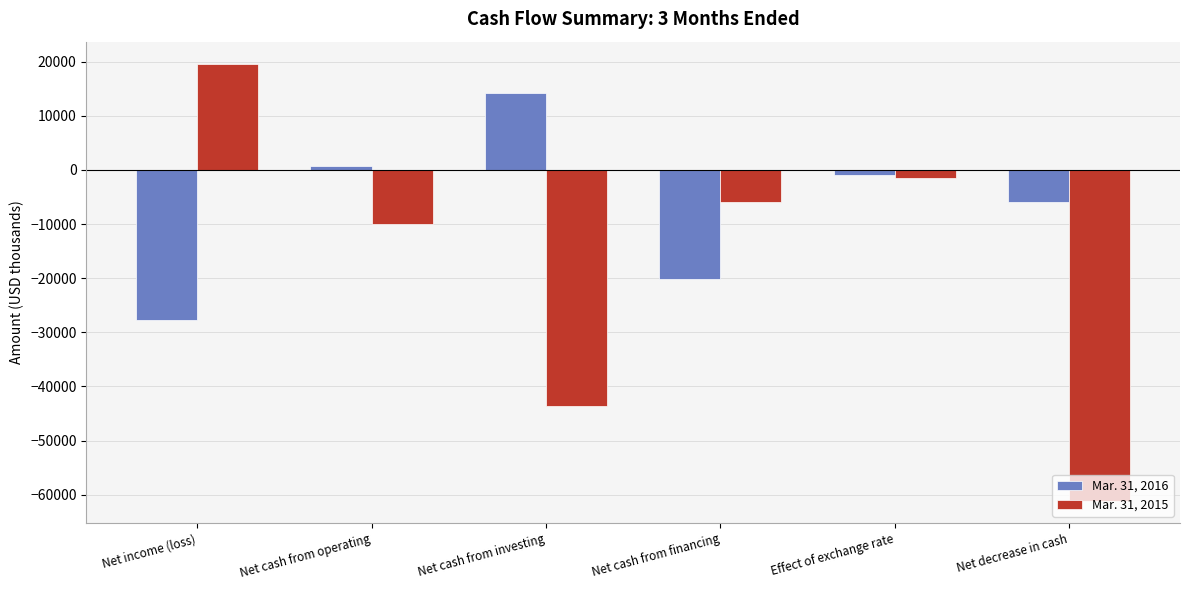

Reading left to right, transcribe all the data shown in this chart.

Mar. 31, 2016: Net income (loss)=-27823	Net cash from operating=807	Net cash from investing=14218	Net cash from financing=-20140	Effect of exchange rate=-893	Net decrease in cash=-6008
Mar. 31, 2015: Net income (loss)=19642	Net cash from operating=-10043	Net cash from investing=-43645	Net cash from financing=-6005	Effect of exchange rate=-1497	Net decrease in cash=-61190